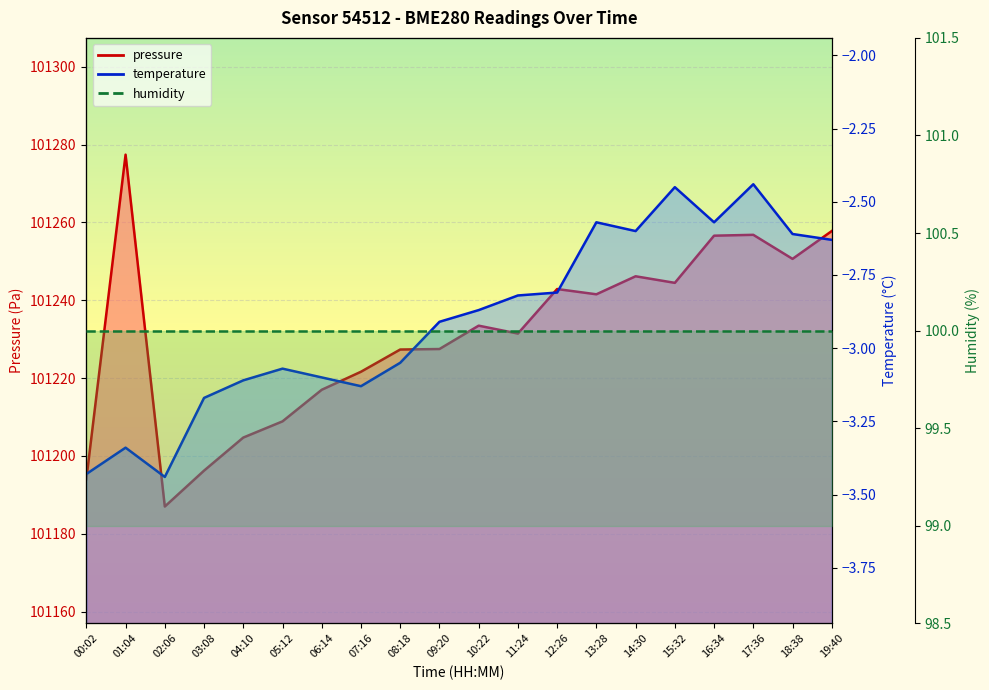

What is the value of the pressure point at the 6th from the left?

101208.9